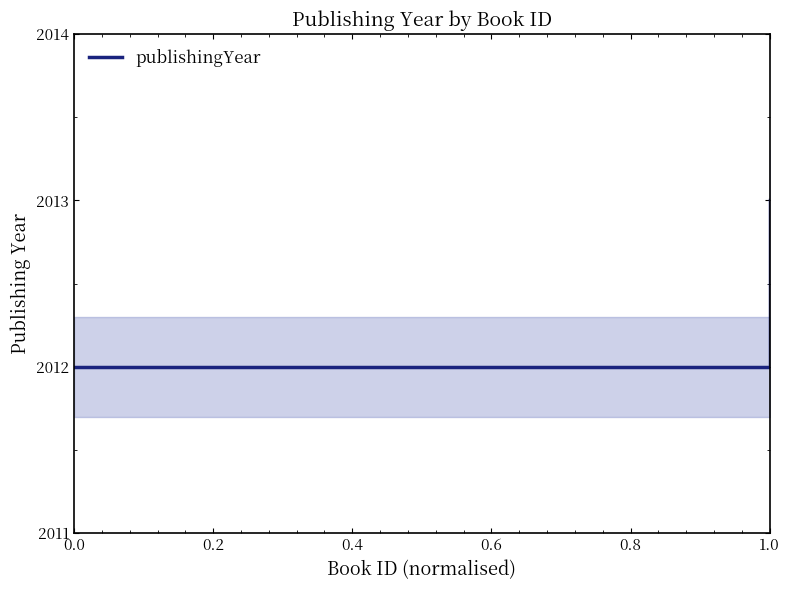

What is the highest value of the publishingYear series?

2013